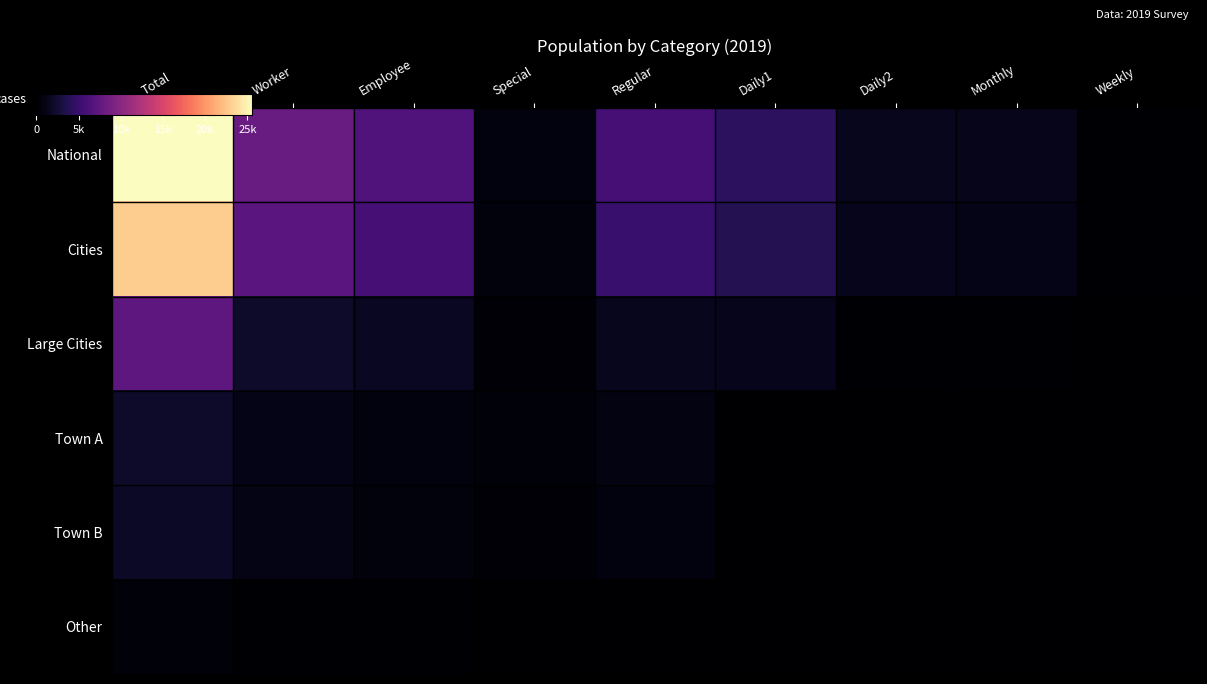

Reading left to right, what are all the values shown in this chart?

National: Total=25584	Worker=7906	Employee=6479	Special=768	Regular=5711	Daily1=4224	Daily2=1488	Monthly=1247	Weekly=181
Cities: Total=22938	Worker=7043	Employee=5750	Special=691	Regular=5060	Daily1=3731	Daily2=1329	Monthly=1134	Weekly=158
Large Cities: Total=7334	Worker=2090	Employee=1673	Special=213	Regular=1460	Daily1=1307	Daily2=153	Monthly=134	Weekly=19
Town A: Total=1999	Worker=1133	Employee=723	Special=410	Regular=841	Daily1=6	Daily2=21	Monthly=21	Weekly=0
Town B: Total=1845	Worker=1047	Employee=669	Special=378	Regular=776	Daily1=5	Daily2=19	Monthly=22	Weekly=0
Other: Total=407	Worker=126	Employee=101	Special=17	Regular=84	Daily1=56	Daily2=28	Monthly=22	Weekly=3